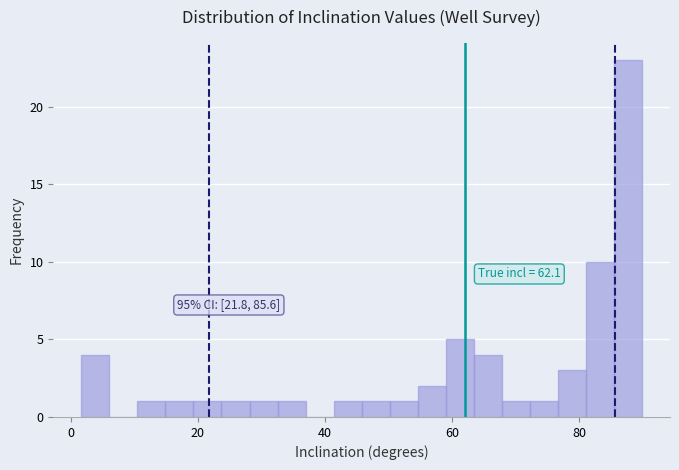

Around what value on the x-axis is the tallest bar? Give the approximate position of its centre, as read against the axis.

88